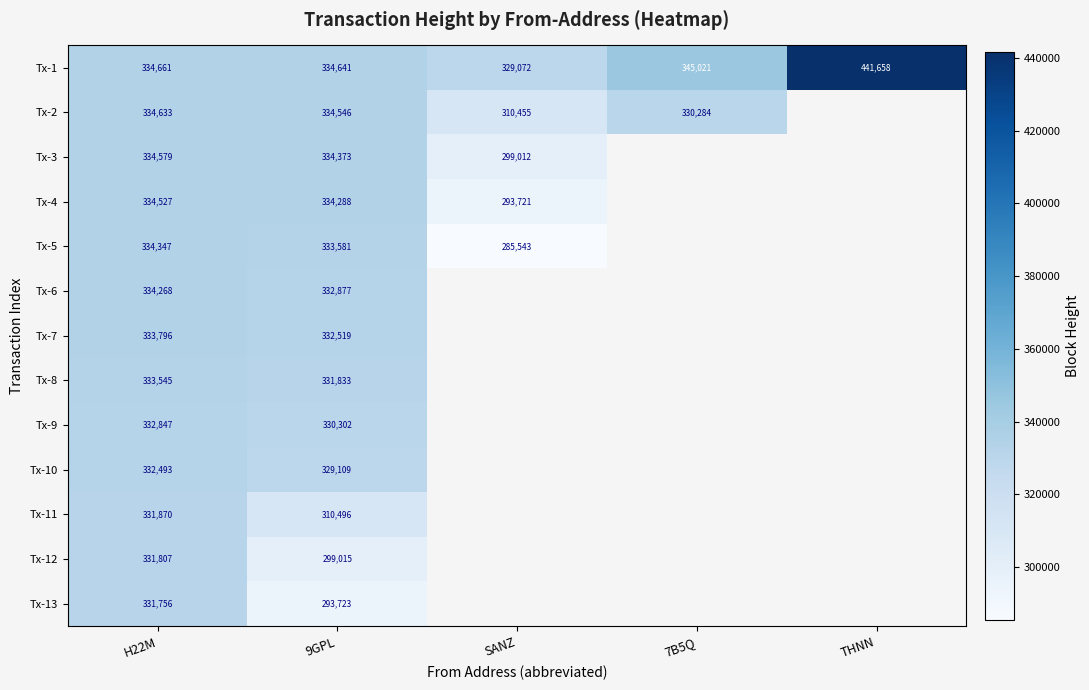

What is the total value across all series at H22M?

4335129